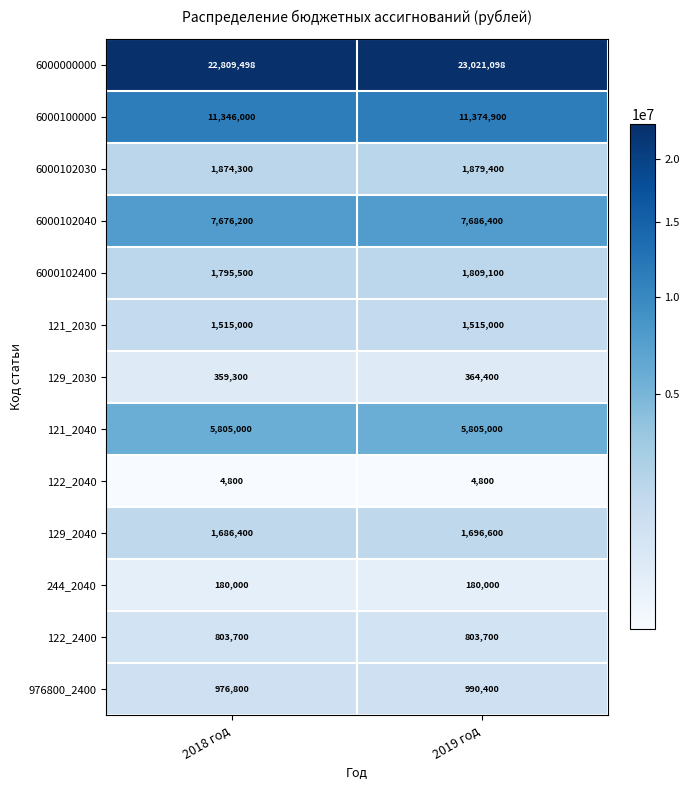

At how many categories does at least one series exceed 20745544?

2